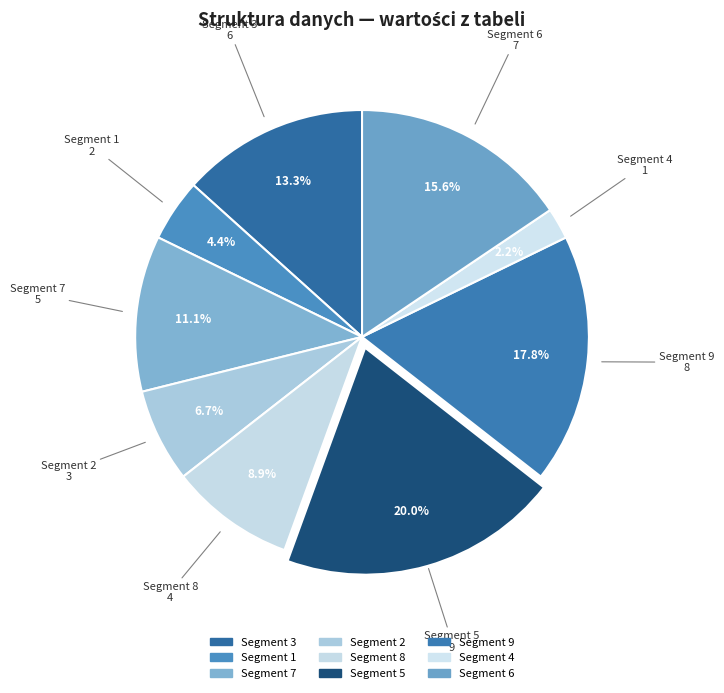

Is there any slice that represents more than half of the pie?

No